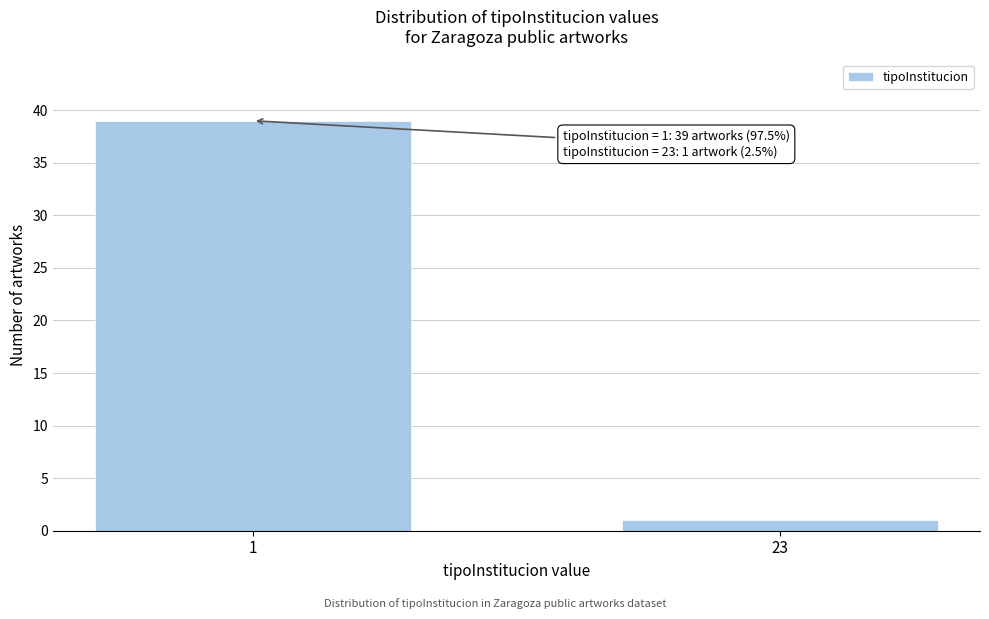

Reading left to right, what are all the values shown in this chart?

39	1